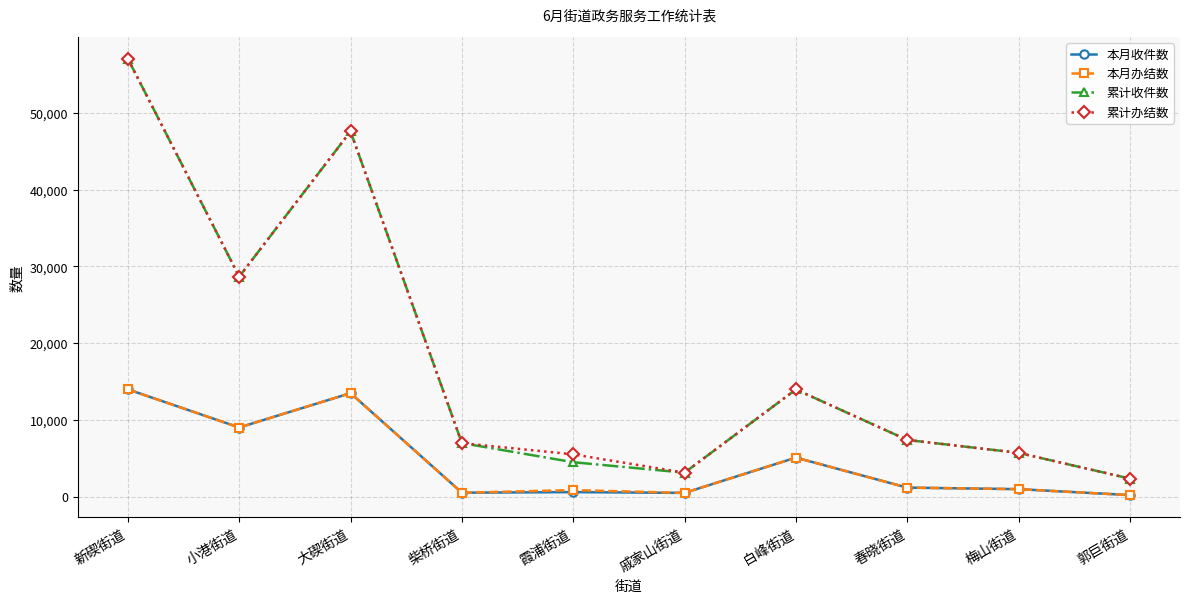

True or false: 累计收件数 has a value of 47615 at 大碶街道.

True